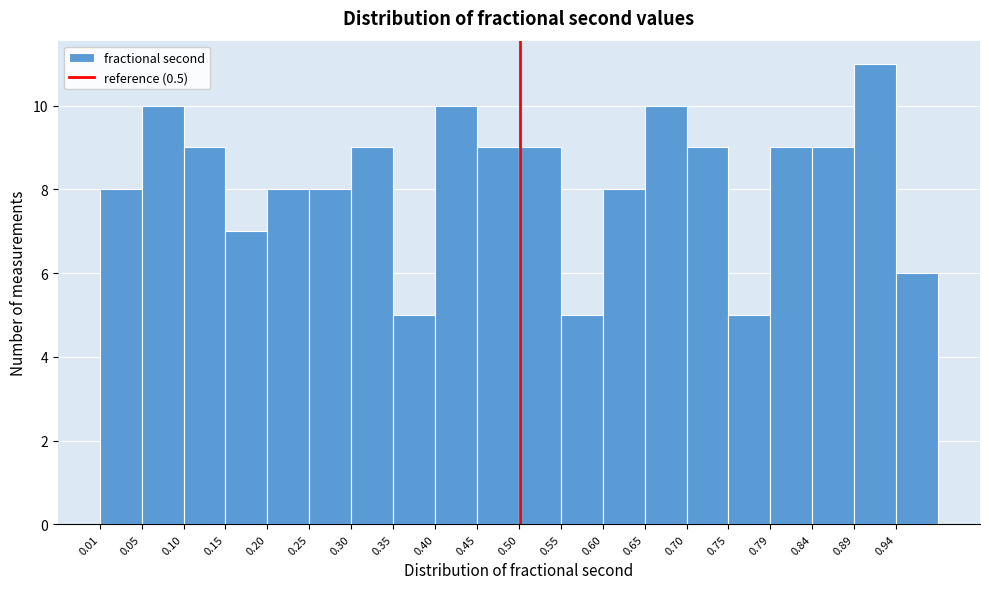

How tall is the bar that spans 0.940 to 0.990 on the x-axis? Neither the bar edges nor the heights are printed on the chart, so give them approximately, as read against the axes.

6